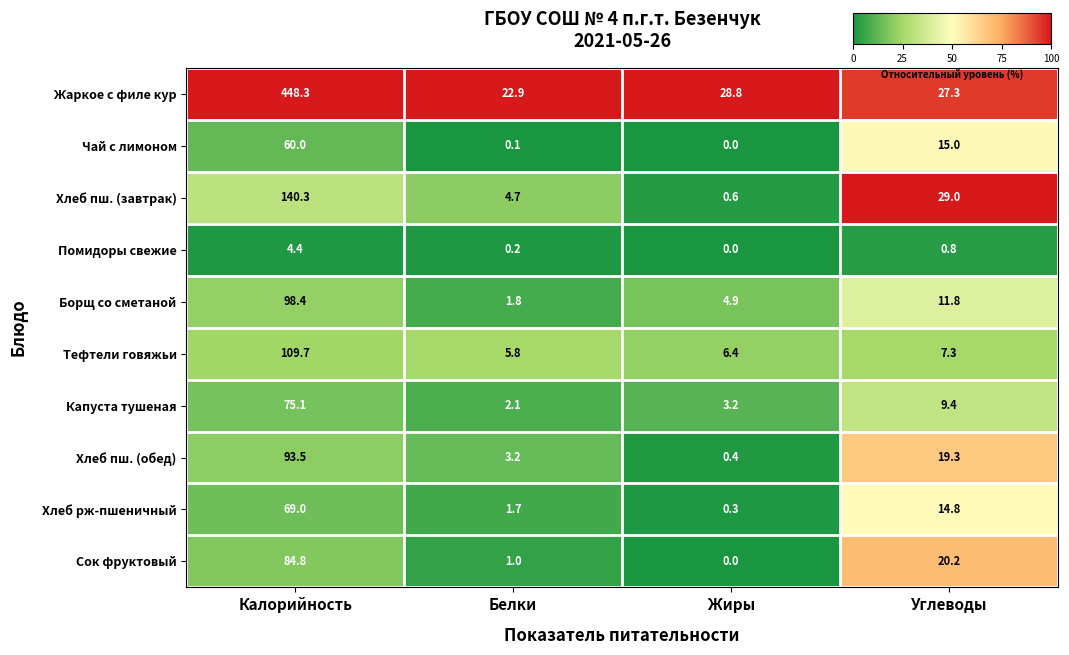

How many data points does each series have?

4